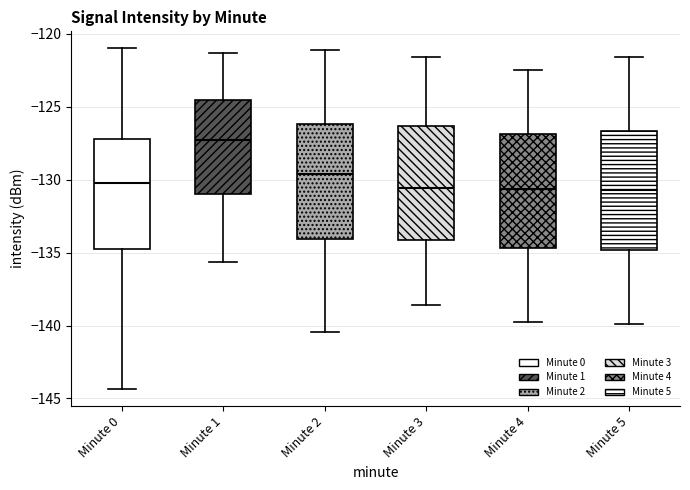

Which box's median line is the highest?

Minute 1